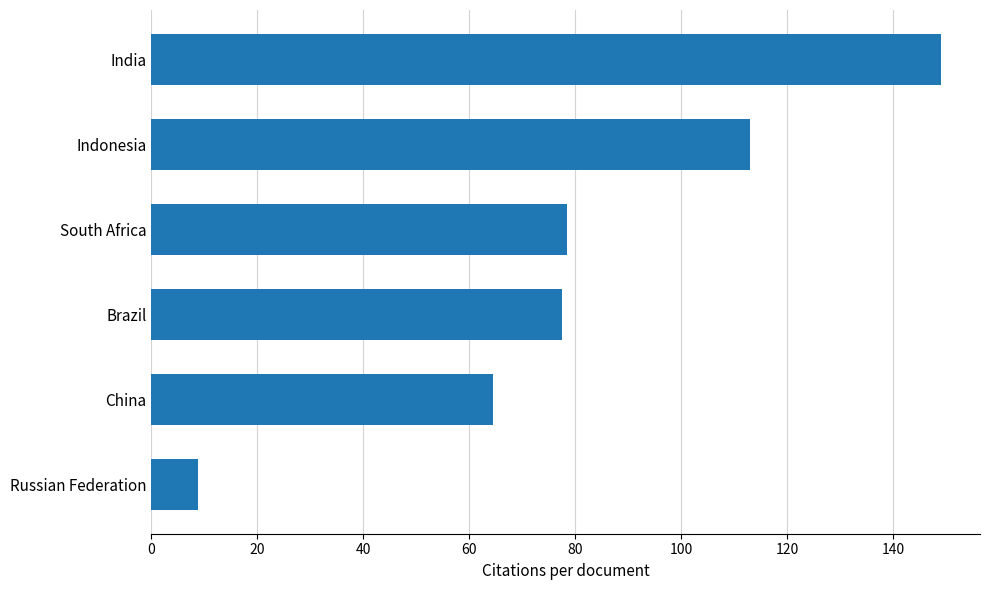

Is it true that the value at India is 149.0?

True